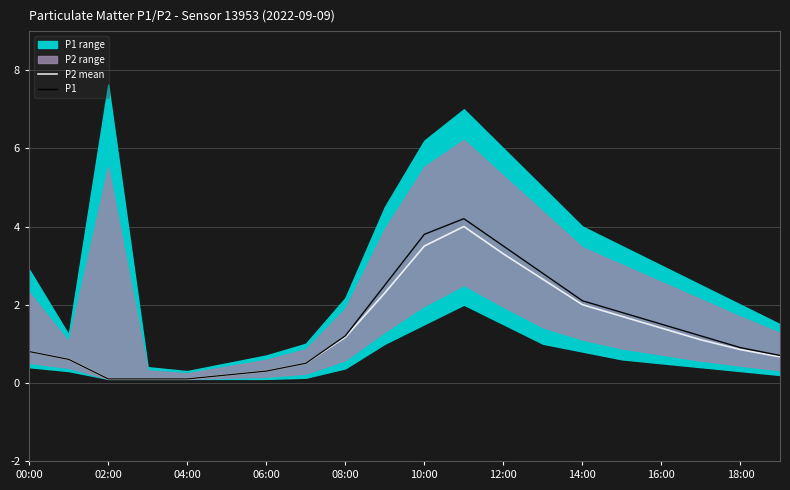

True or false: P2 mean has a value of 3.3 at 12:00.

True